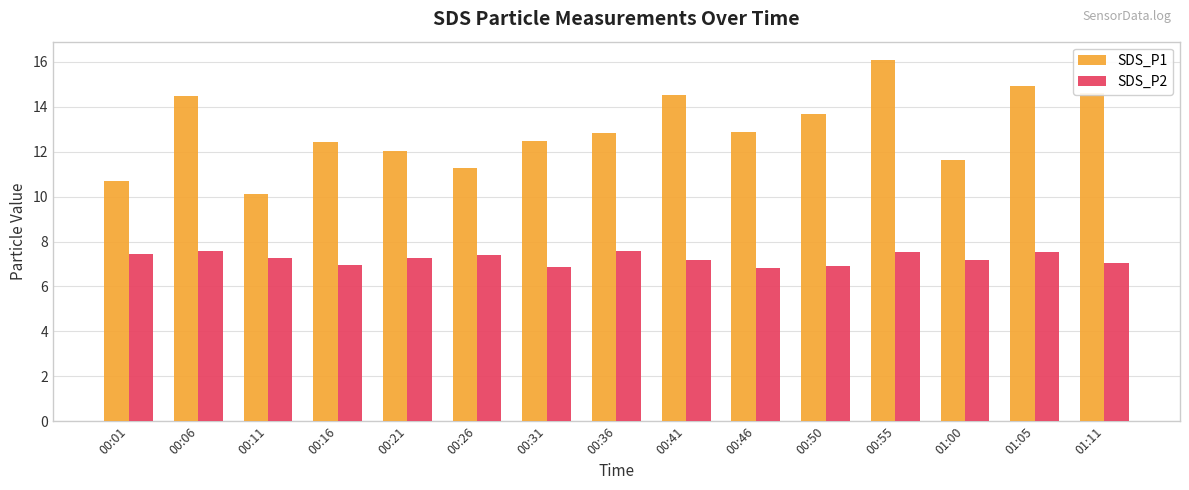

What is the maximum value shown in the chart?

16.1